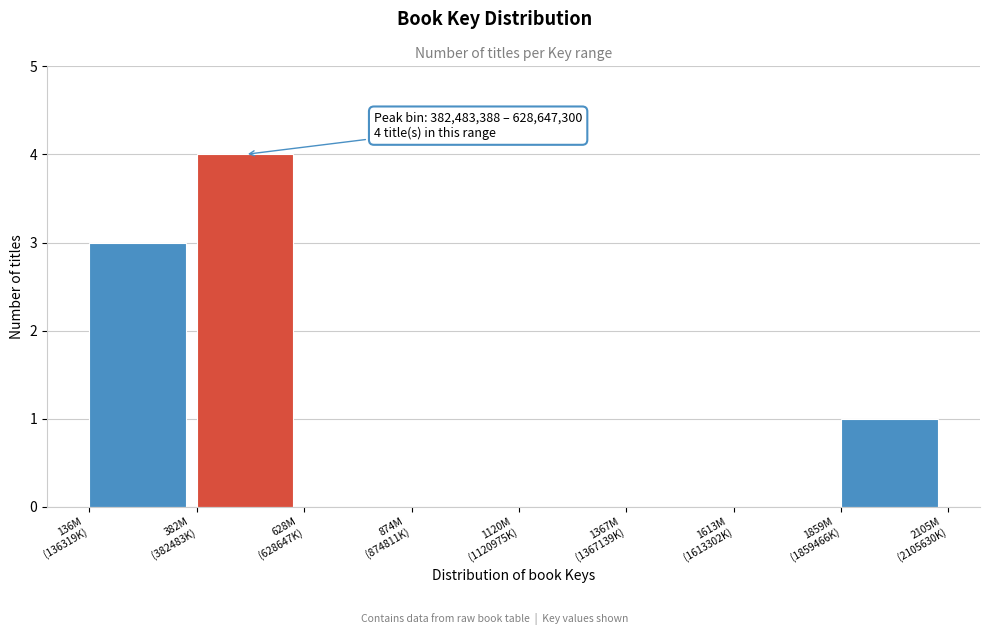

What is the maximum value shown in the chart?

4